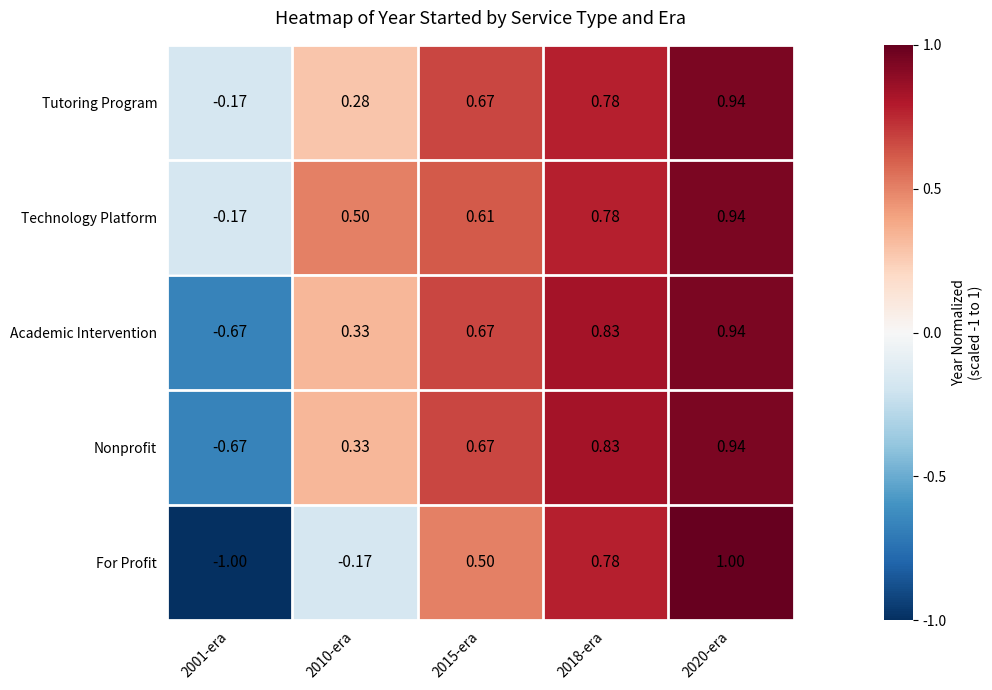

Which series has the largest range (max minus min)?

For Profit